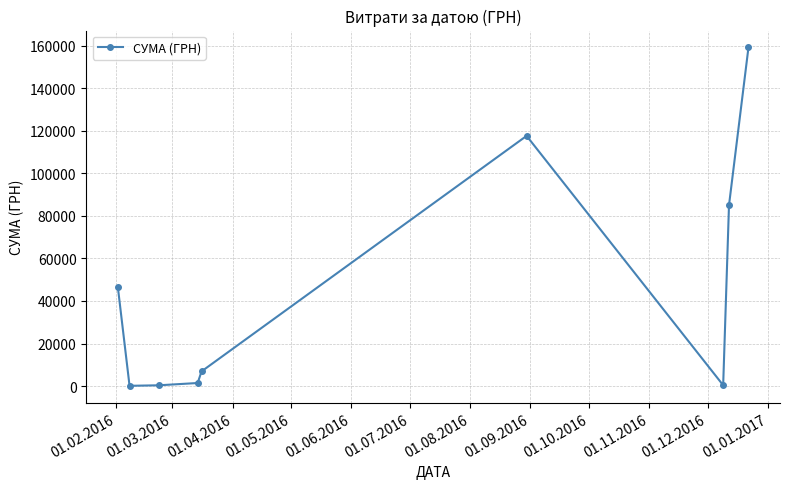

What is the maximum value shown in the chart?

159095.4